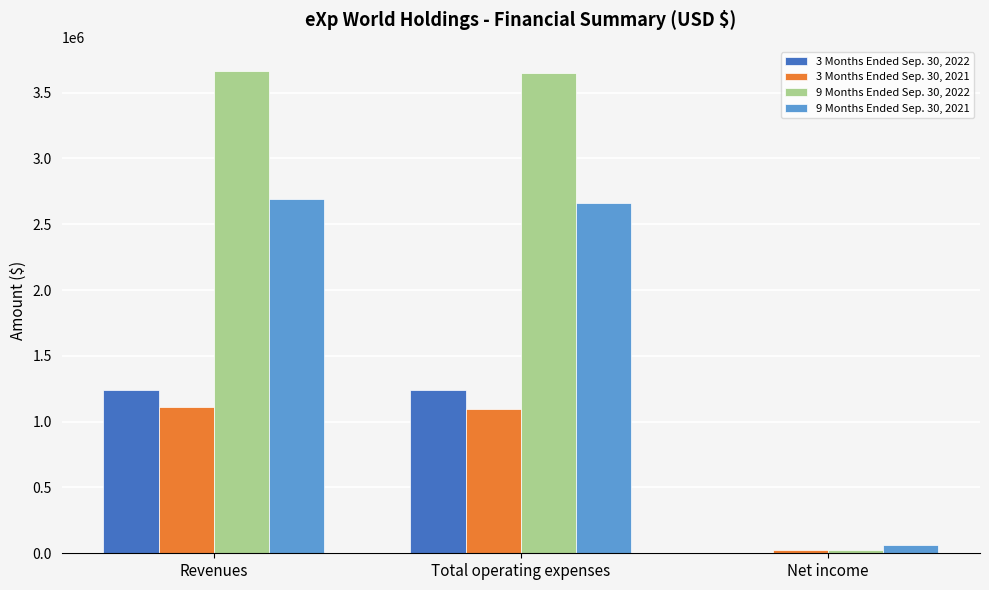

Is the value of 9 Months Ended Sep. 30, 2021 at Total operating expenses greater than the value of 3 Months Ended Sep. 30, 2021 at Net income?

Yes